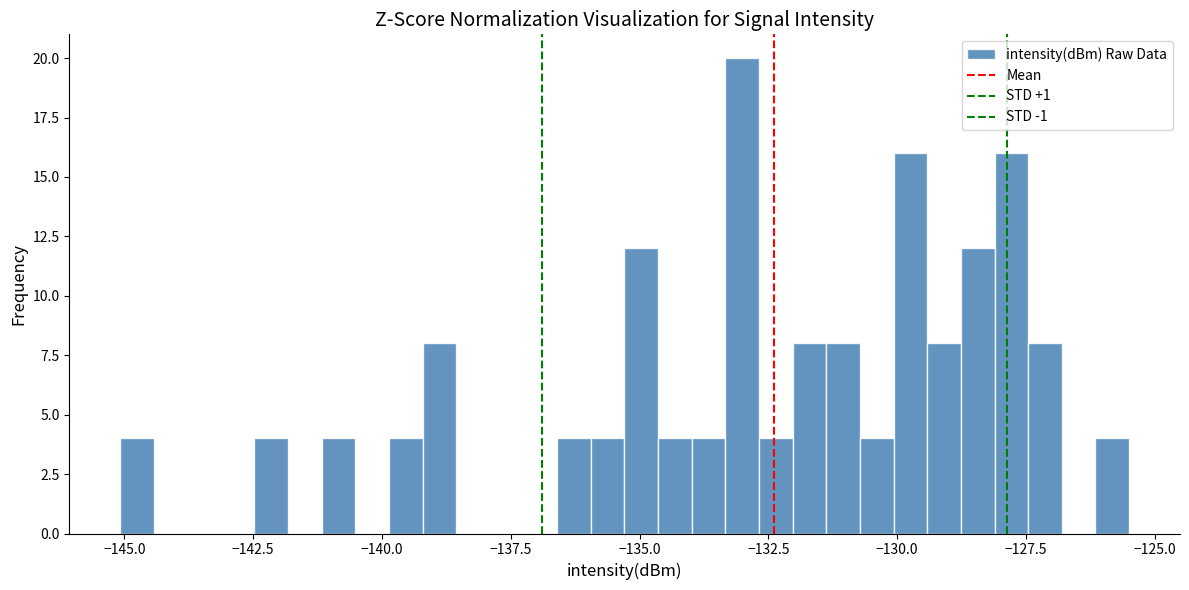

Around what value on the x-axis is the tallest bar? Give the approximate position of its centre, as read against the axis.

-133.0